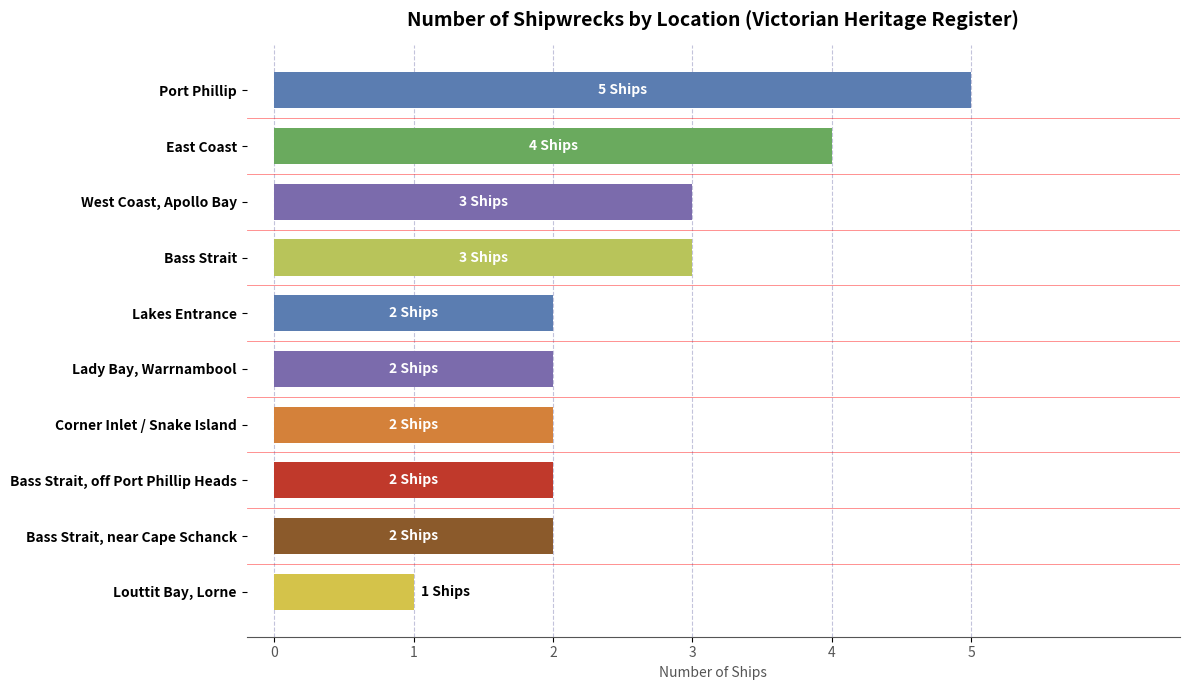

What is the sum of the values at Corner Inlet / Snake Island and Lady Bay, Warrnambool?

4